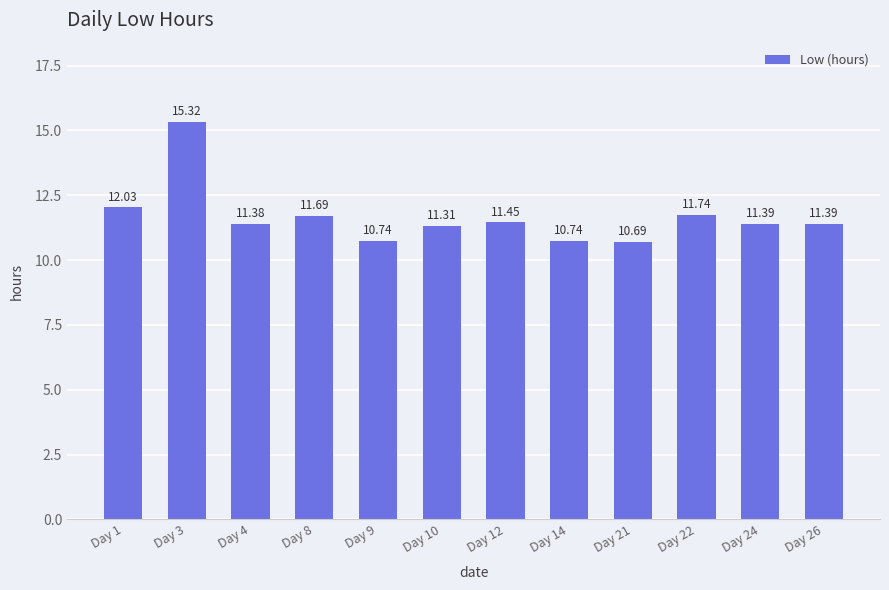

Between Day 10 and Day 21, which is larger?

Day 10